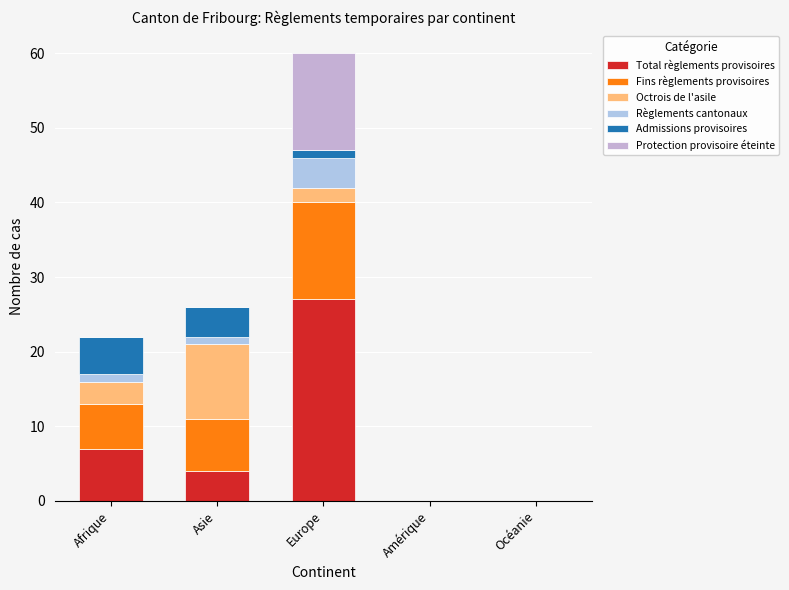

How many categories are shown in the chart?

5